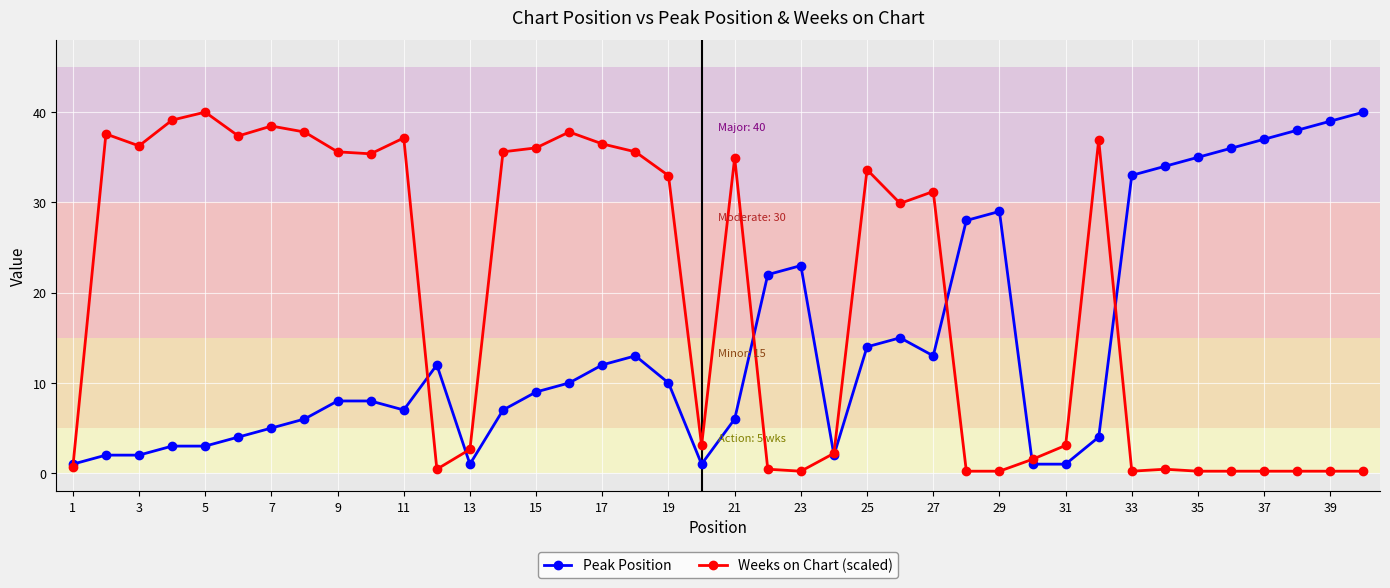

True or false: Peak Position has more than 0 interior local peaks.

True